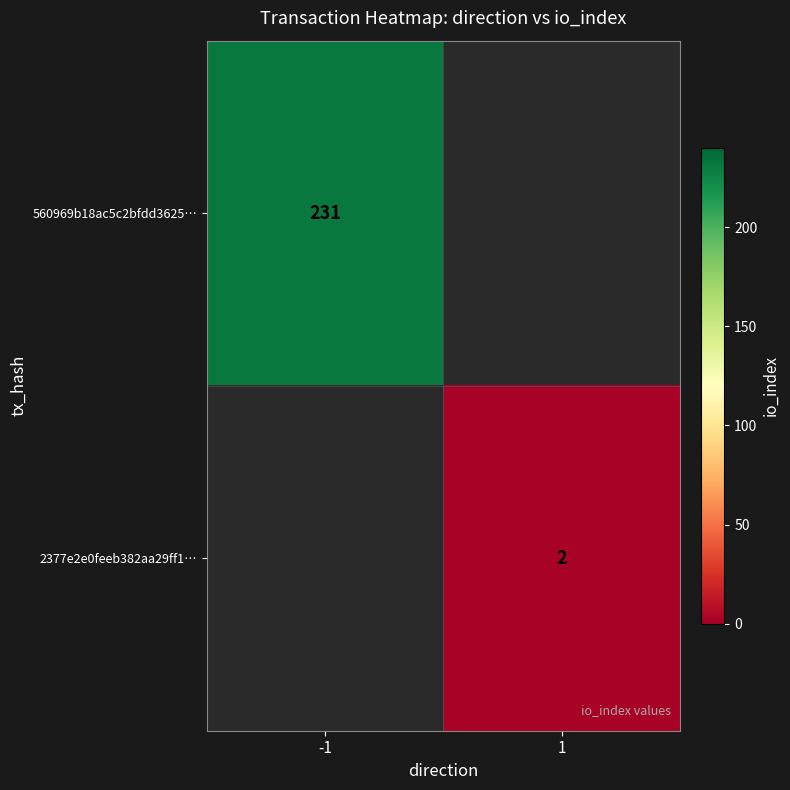

At how many categories does at least one series exceed 217?

1